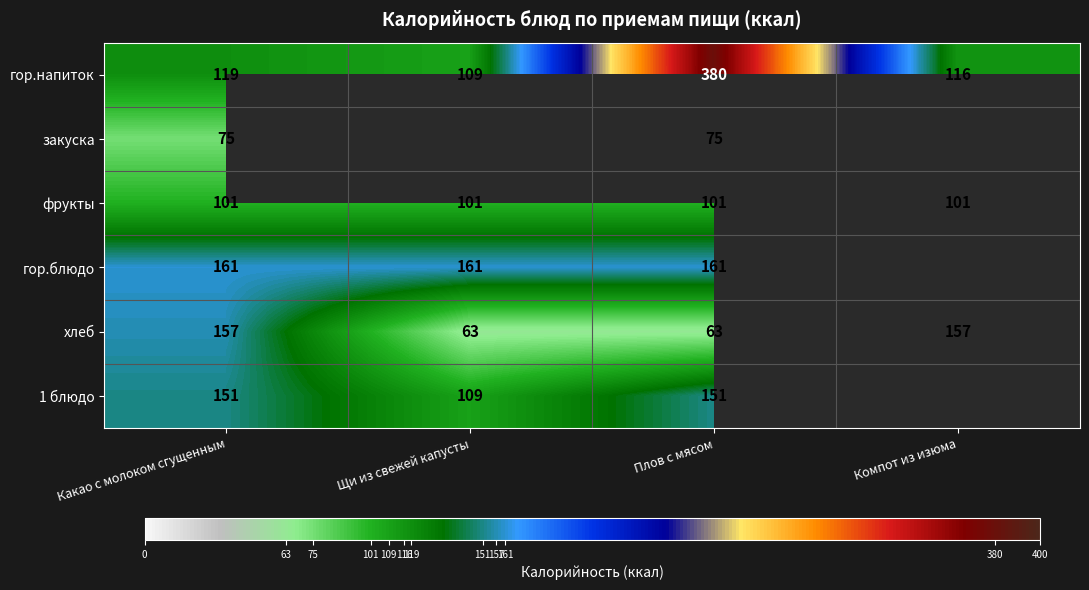

Rank the categories by гор.напиток value from lowest to highest.

Щи из свежей капусты, Компот из изюма, Какао с молоком сгущенным, Плов с мясом